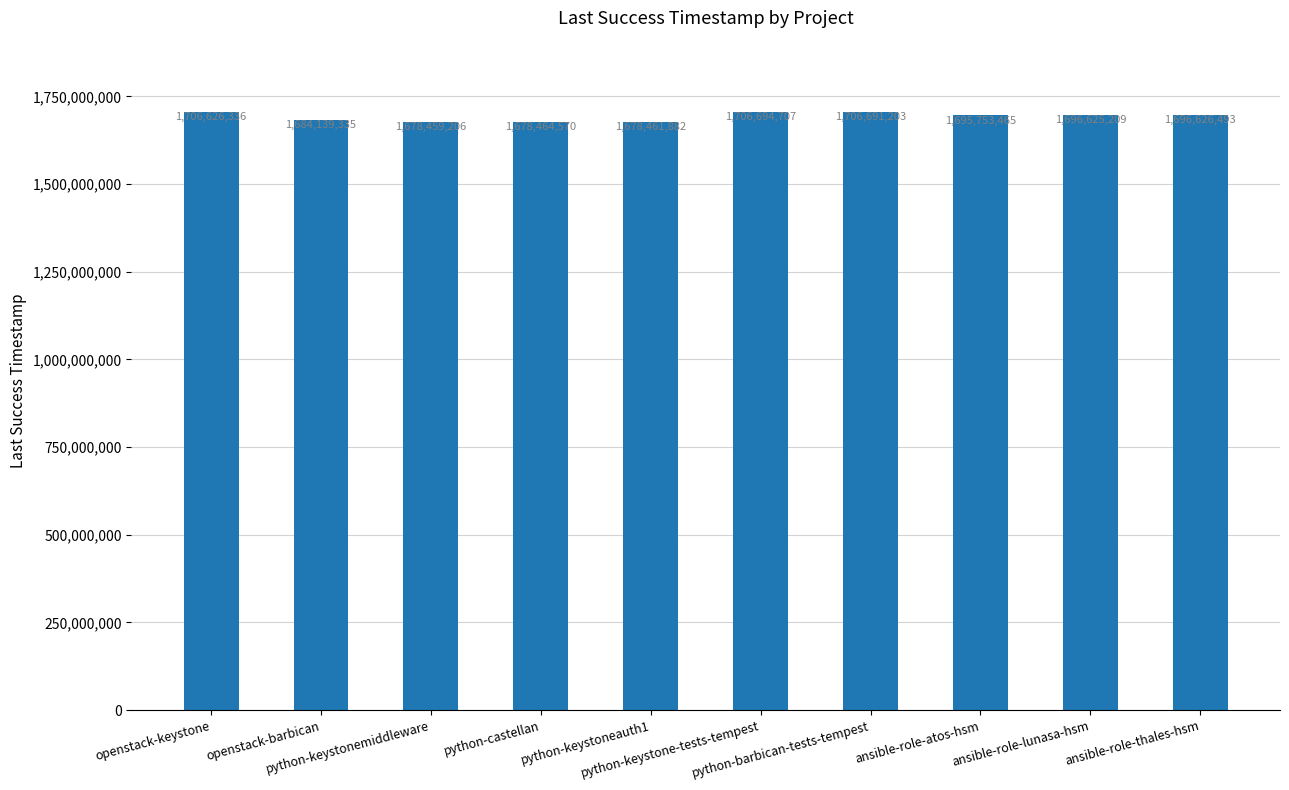

Read the value at openstack-keystone.

1706626336